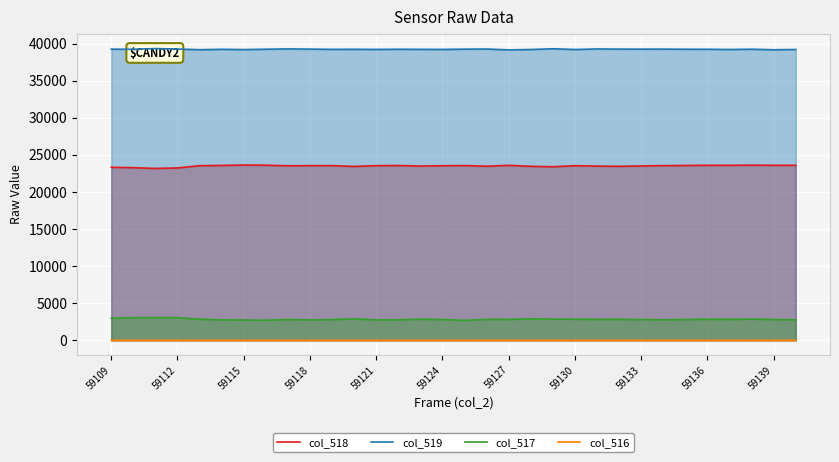

Which series has the largest total across all categories?

col_519